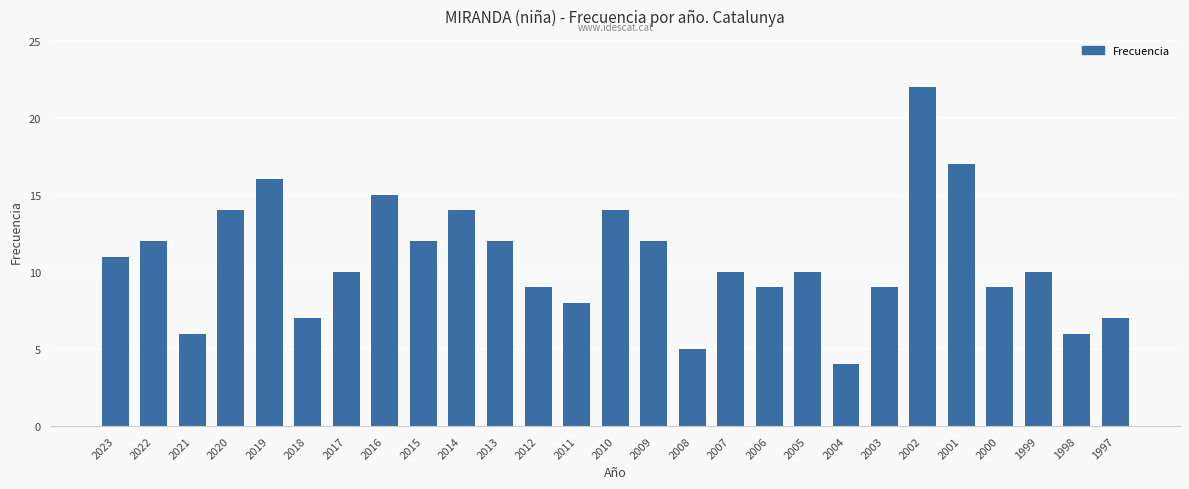

True or false: the data shows 9 at 2003.

True